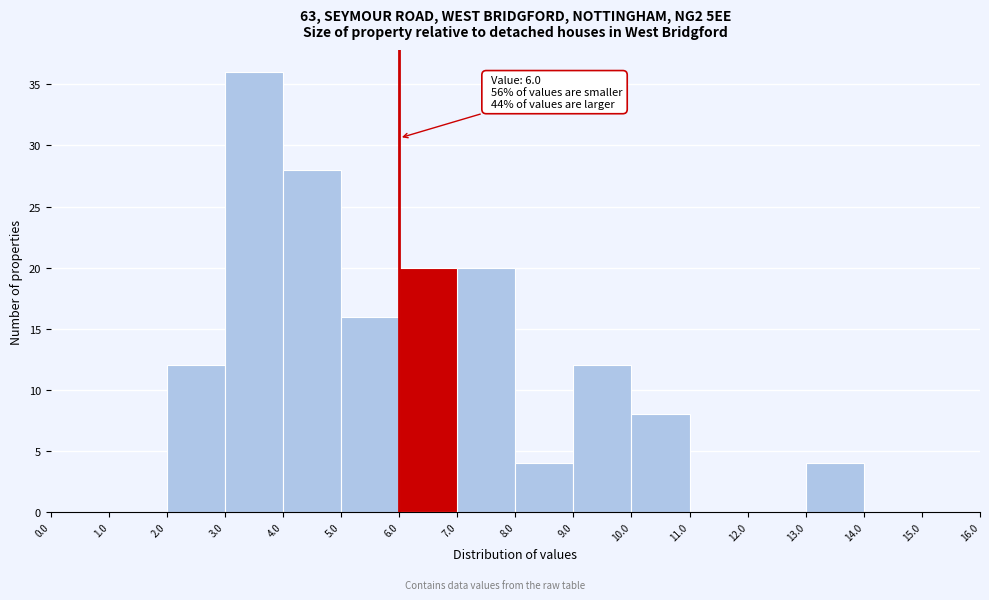

Which range on the x-axis has the tallest bar?

3.0 to 4.0